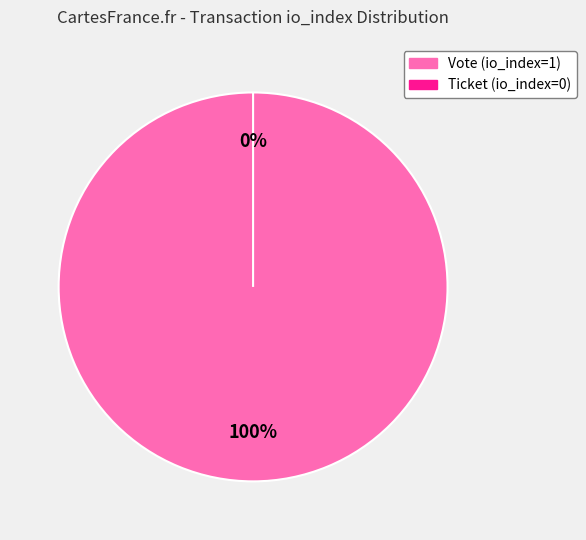

To the nearest percent, what is the difference between the Vote (io_index=1) and Ticket (io_index=0) slice percentages?

100%